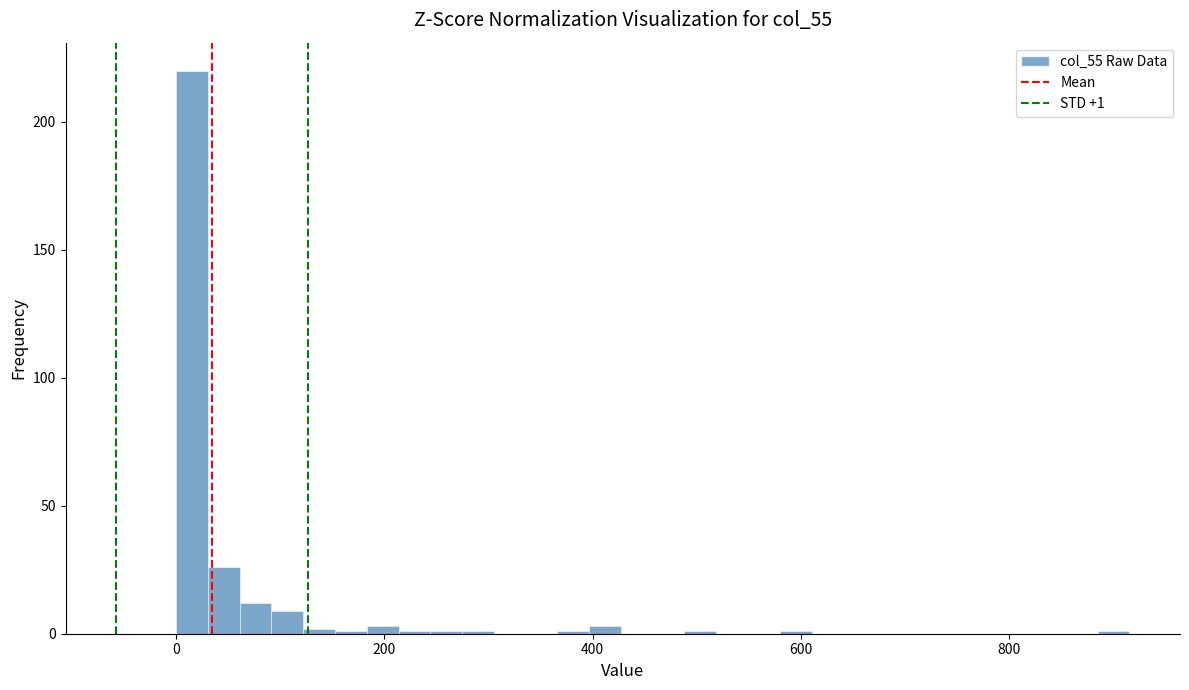

Around what value on the x-axis is the tallest bar? Give the approximate position of its centre, as read against the axis.

20